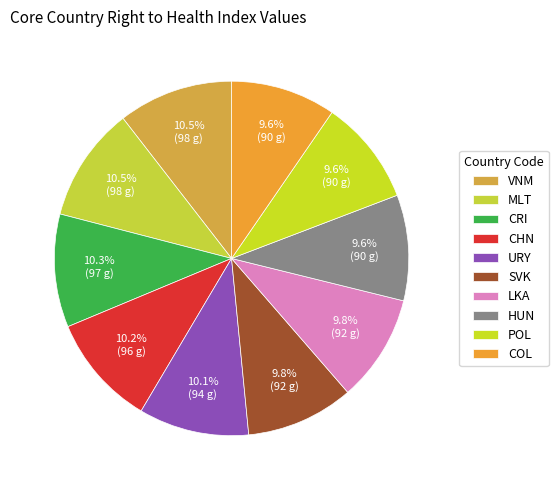

How many slices are in this pie chart?

10